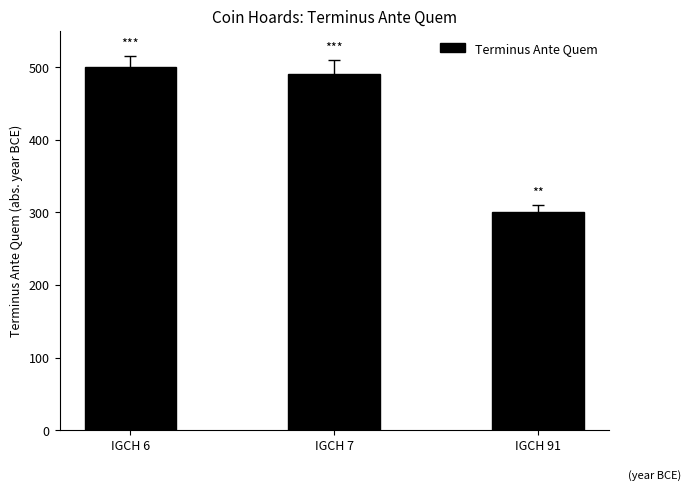

What is the minimum value shown in the chart?

300